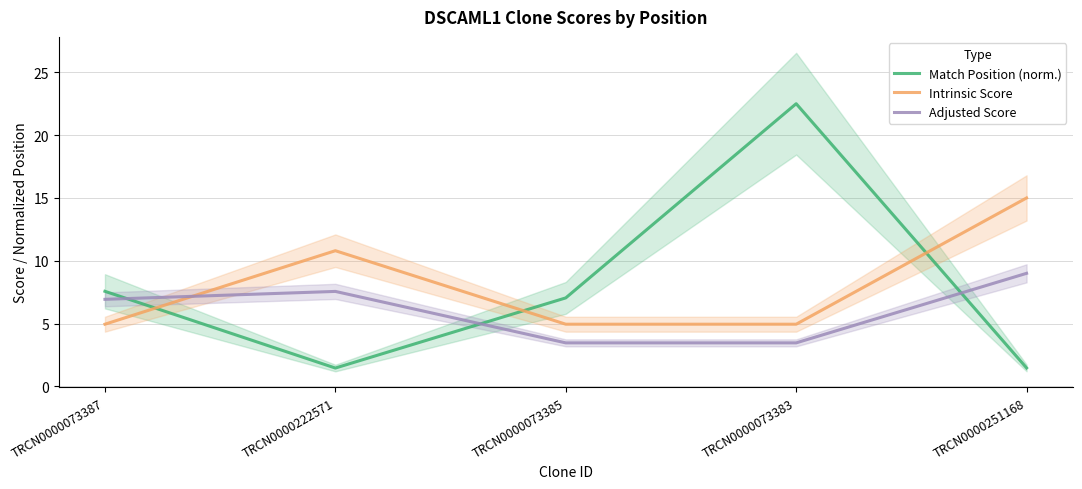

What is the label of the 5th point from the left?

TRCN0000251168